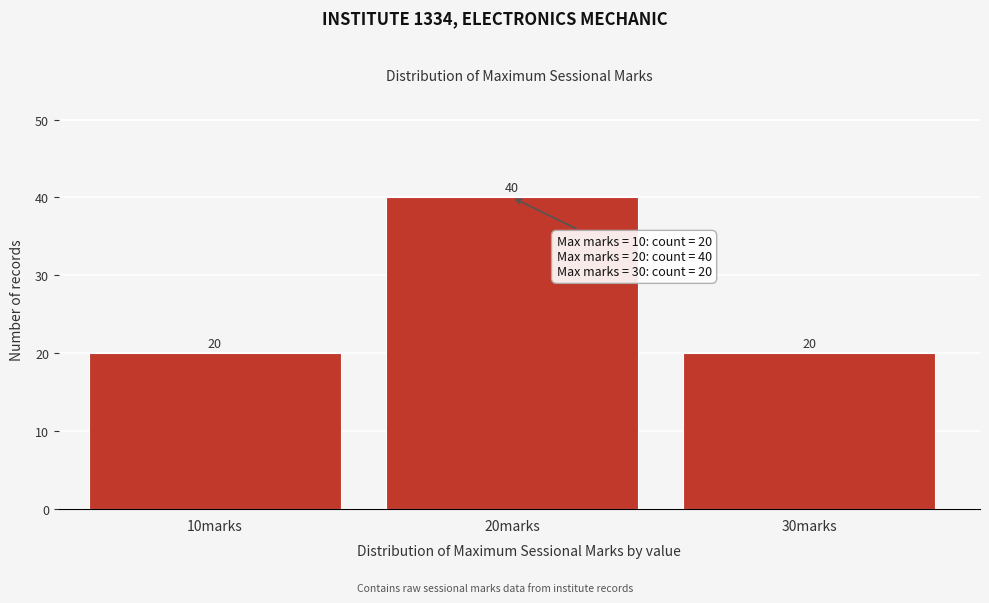

Reading left to right, transcribe all the data shown in this chart.

10marks=20	20marks=40	30marks=20